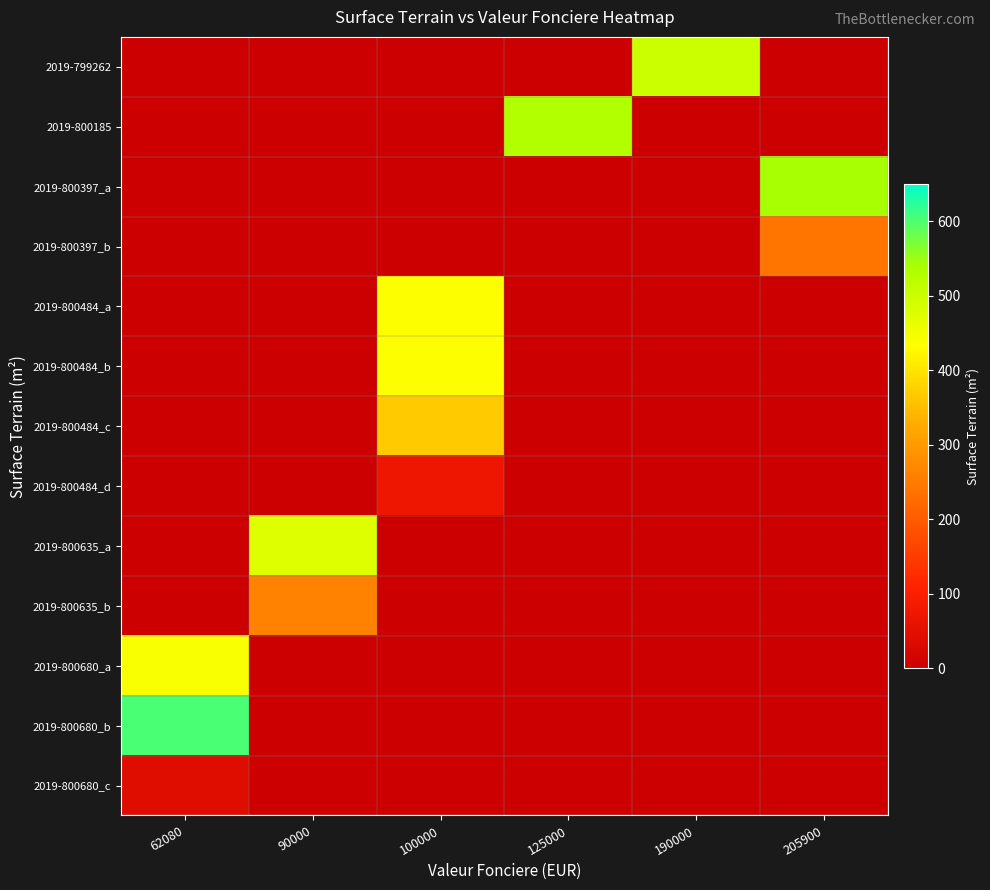

Reading right to left, transcribe all the data shown in this chart.

2019-799262: 205900=0	190000=498	125000=0	100000=0	90000=0	62080=0
2019-800185: 205900=0	190000=0	125000=530	100000=0	90000=0	62080=0
2019-800397_a: 205900=543	190000=0	125000=0	100000=0	90000=0	62080=0
2019-800397_b: 205900=242	190000=0	125000=0	100000=0	90000=0	62080=0
2019-800484_a: 205900=0	190000=0	125000=0	100000=435	90000=0	62080=0
2019-800484_b: 205900=0	190000=0	125000=0	100000=435	90000=0	62080=0
2019-800484_c: 205900=0	190000=0	125000=0	100000=368	90000=0	62080=0
2019-800484_d: 205900=0	190000=0	125000=0	100000=73	90000=0	62080=0
2019-800635_a: 205900=0	190000=0	125000=0	100000=0	90000=475	62080=0
2019-800635_b: 205900=0	190000=0	125000=0	100000=0	90000=263	62080=0
2019-800680_a: 205900=0	190000=0	125000=0	100000=0	90000=0	62080=439
2019-800680_b: 205900=0	190000=0	125000=0	100000=0	90000=0	62080=603
2019-800680_c: 205900=0	190000=0	125000=0	100000=0	90000=0	62080=43